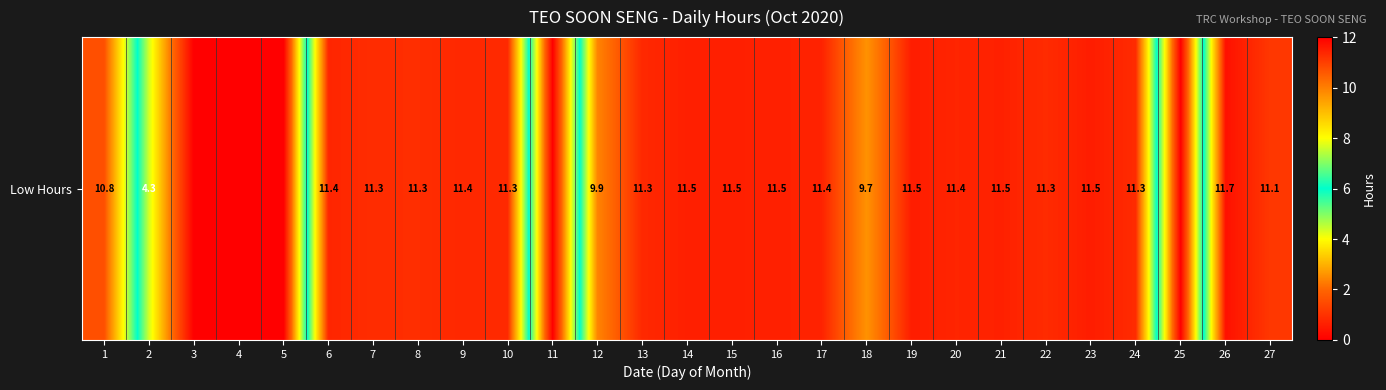

True or false: the data shows 0.0 at 3.

True